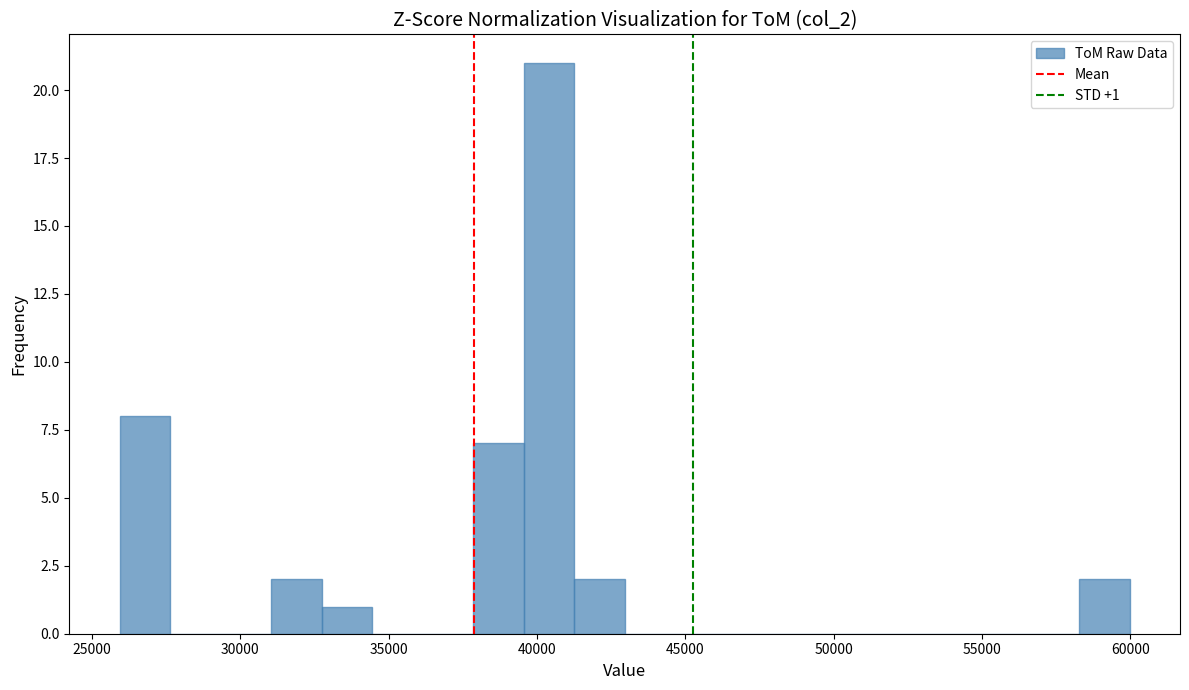

Around what value on the x-axis is the tallest bar? Give the approximate position of its centre, as read against the axis.

40500